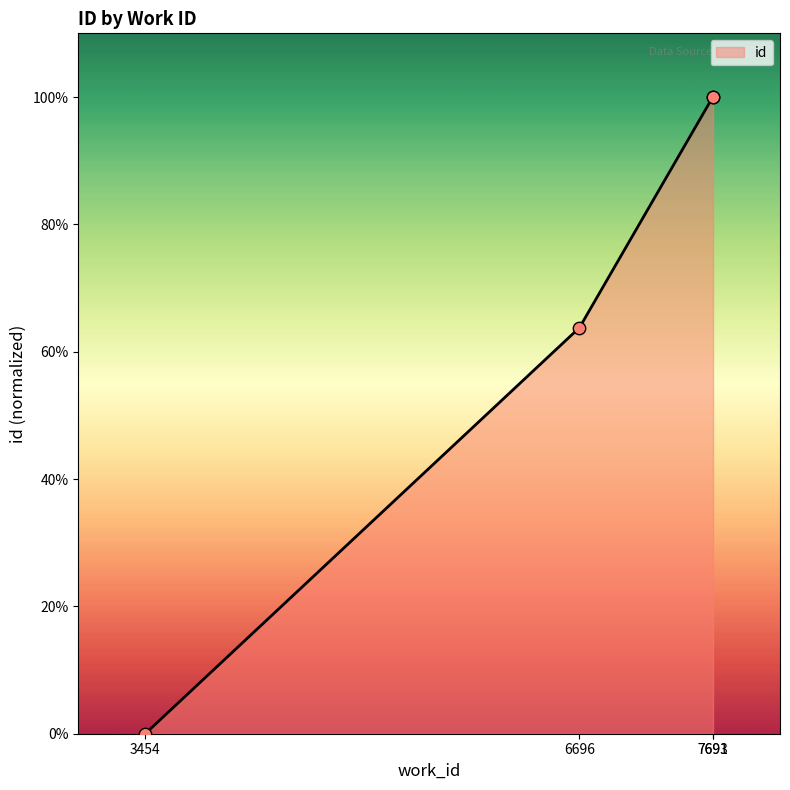

What is the change in value from 6696 to 7693?

+36.2